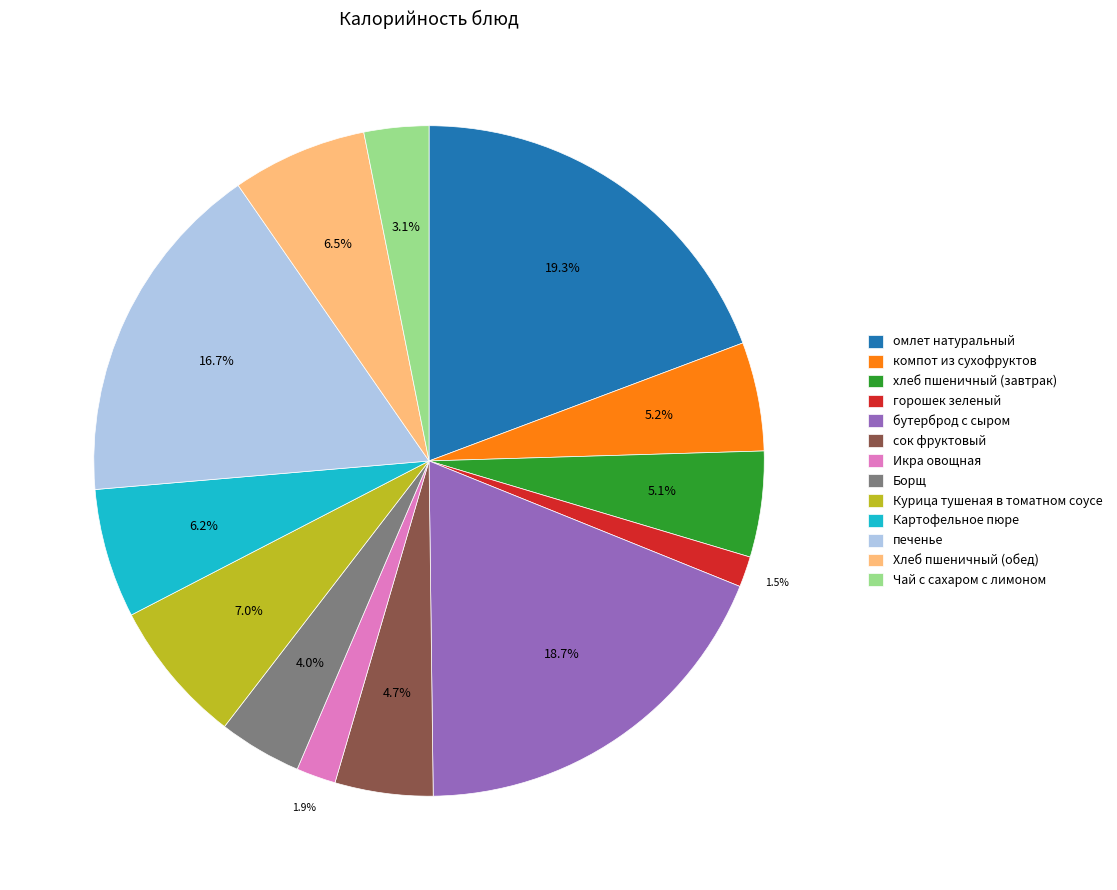

Is there any slice that represents more than half of the pie?

No